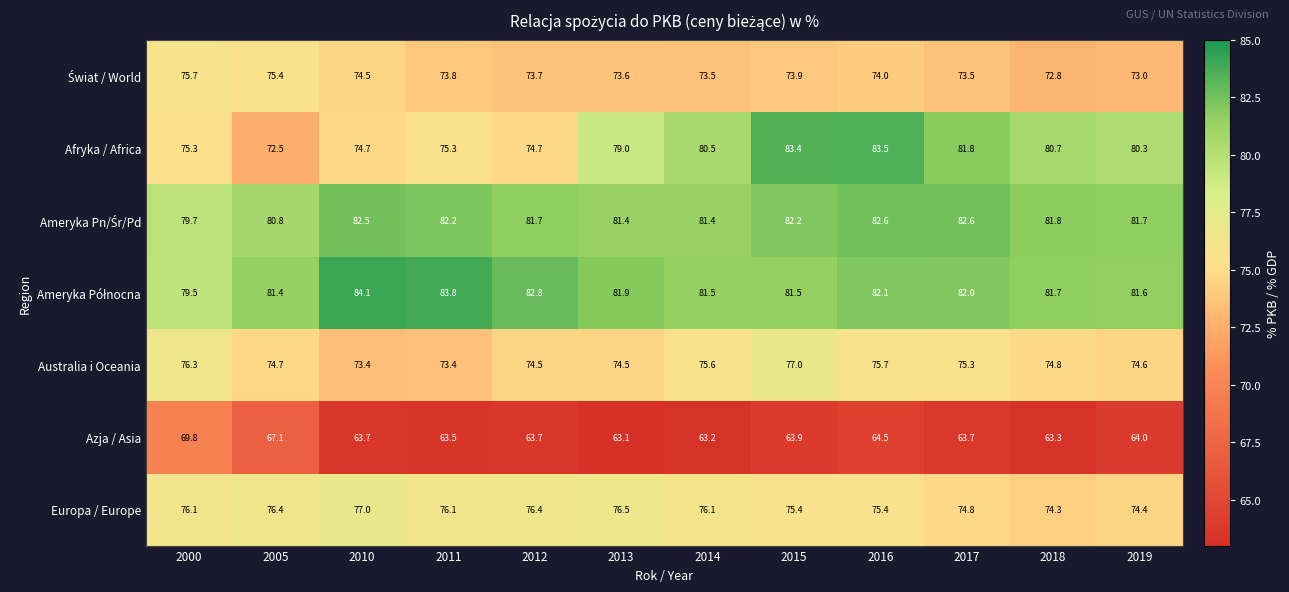

What is the average value of the Australia i Oceania series?

75.0